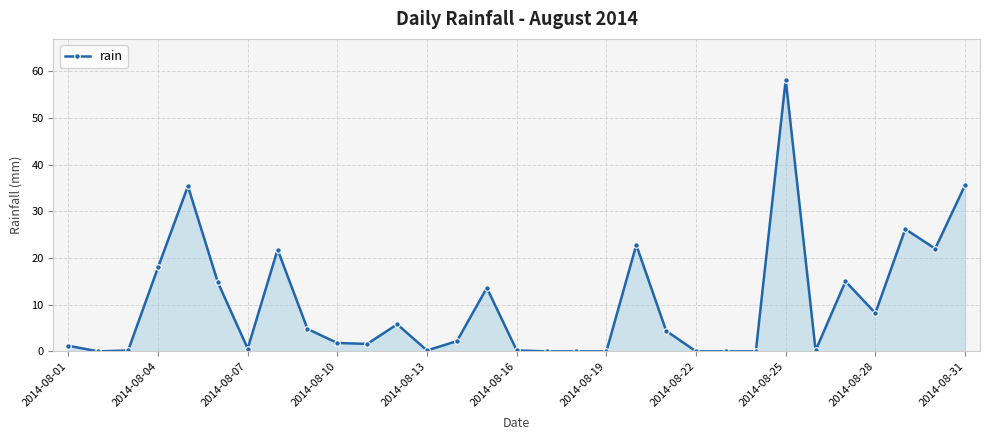

What is the greatest value displayed?

58.2